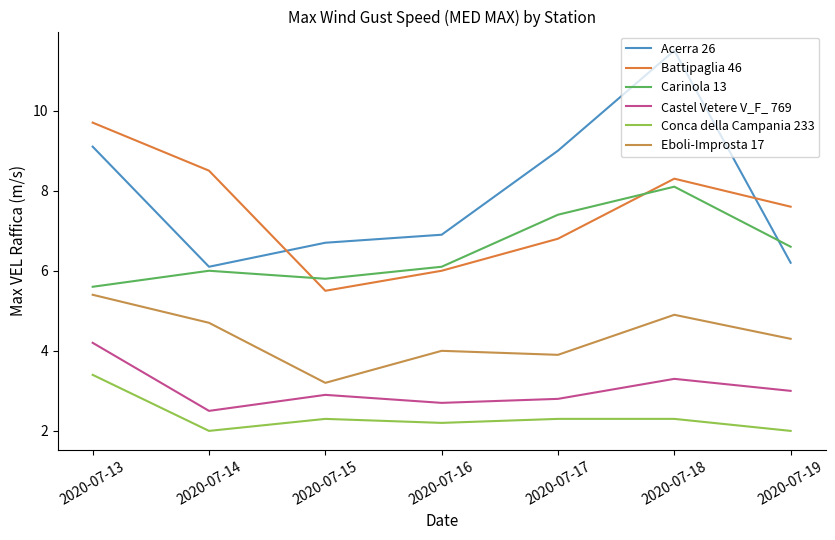

Is it true that Eboli-Improsta 17 equals 7.0 at 2020-07-18?

False